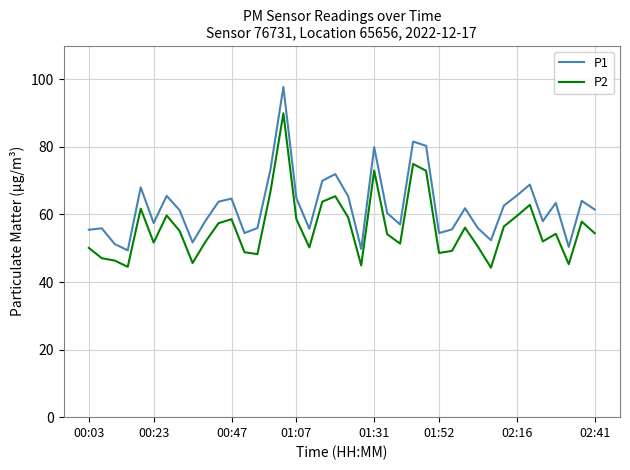

Which series has the largest total across all categories?

P1